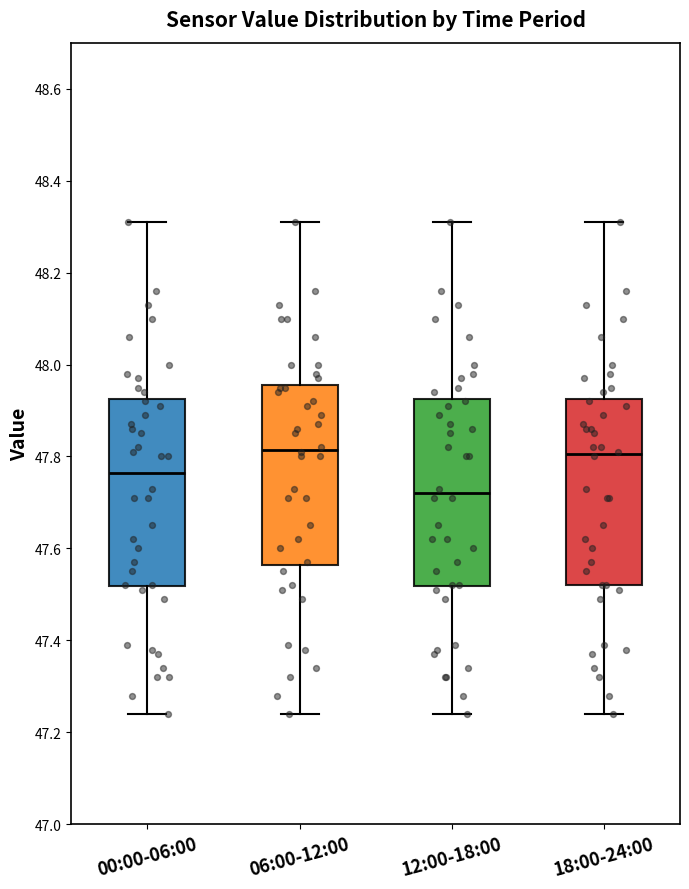

Reading left to right, transcribe this box plot: for each box, give where its median line is, the range the box spans, and where its two whiskers end, as read against the y-axis. The values are not printed on the chart, so give them approximately, as read against the axis.

00:00-06:00: median 47.76, box 47.52 to 47.92, whiskers 47.24 to 48.32
06:00-12:00: median 47.82, box 47.56 to 47.96, whiskers 47.24 to 48.32
12:00-18:00: median 47.72, box 47.52 to 47.92, whiskers 47.24 to 48.32
18:00-24:00: median 47.80, box 47.52 to 47.92, whiskers 47.24 to 48.32